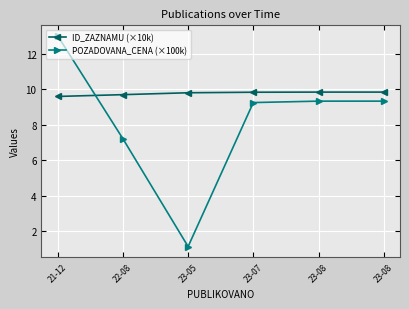

What is the label of the 6th point from the left?

23-08